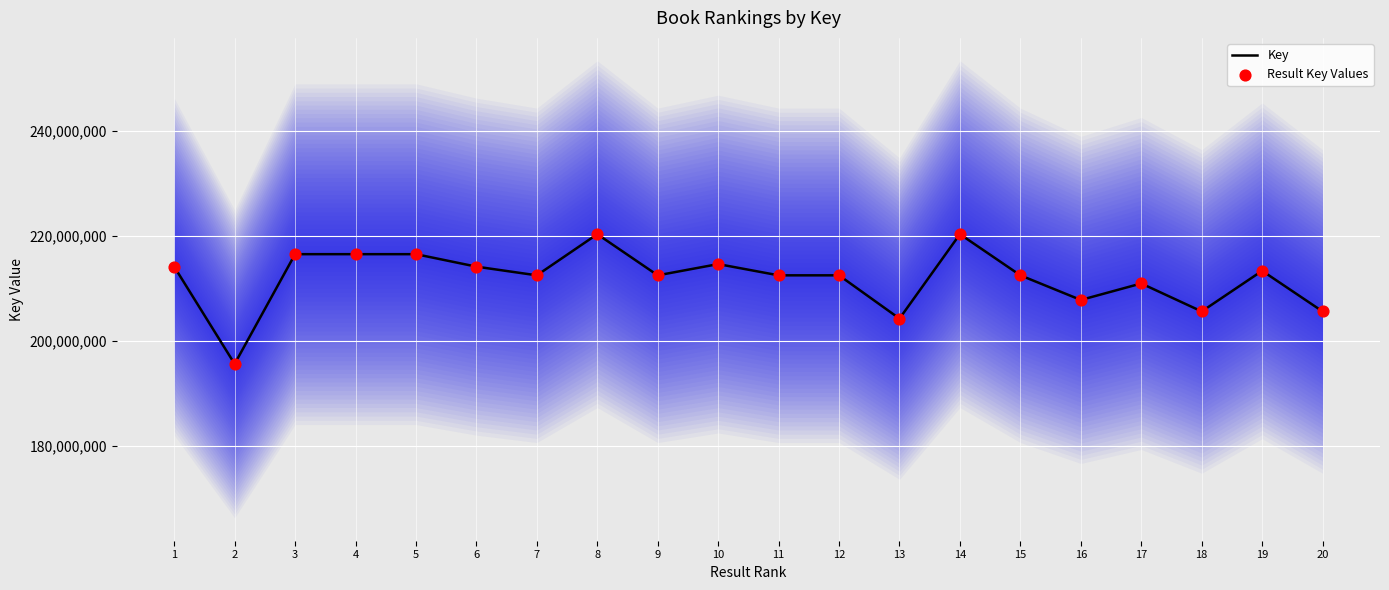

At which category is the sum across all series the highest?

8